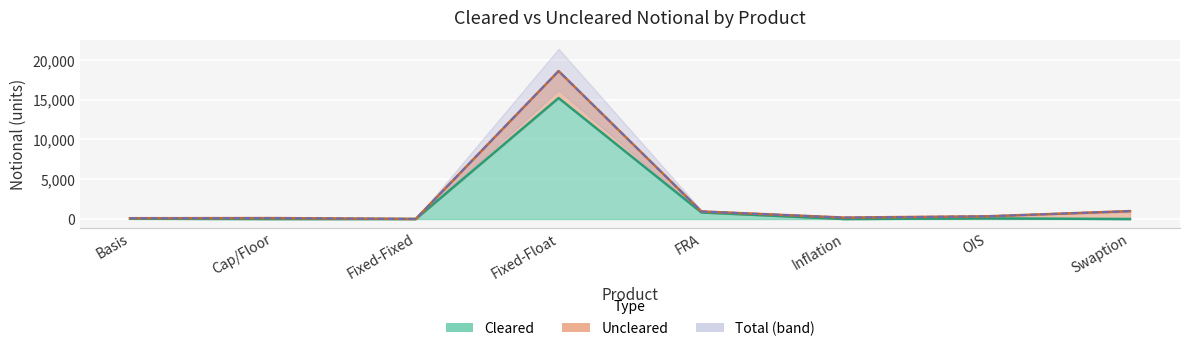

How many data points does each series have?

8